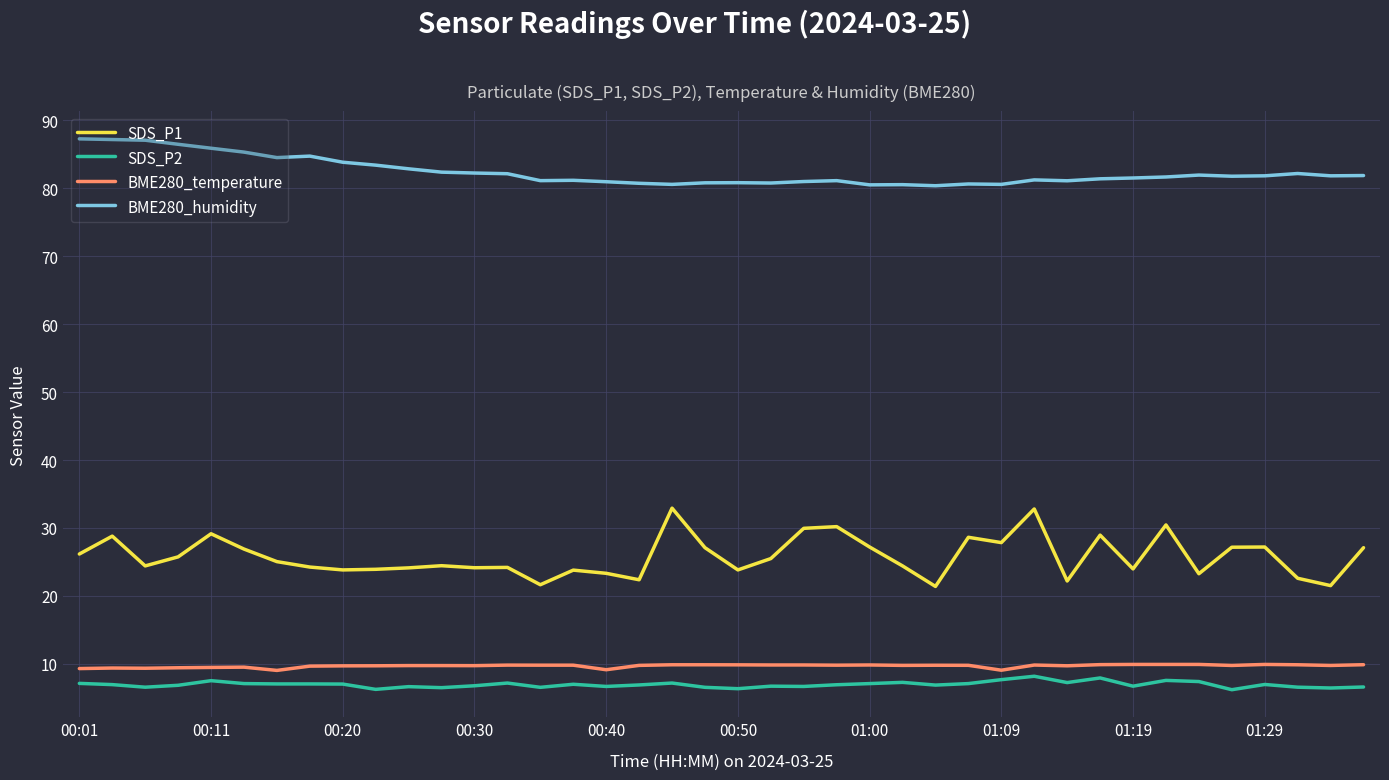

True or false: SDS_P1 and BME280_humidity intersect in this chart.

False